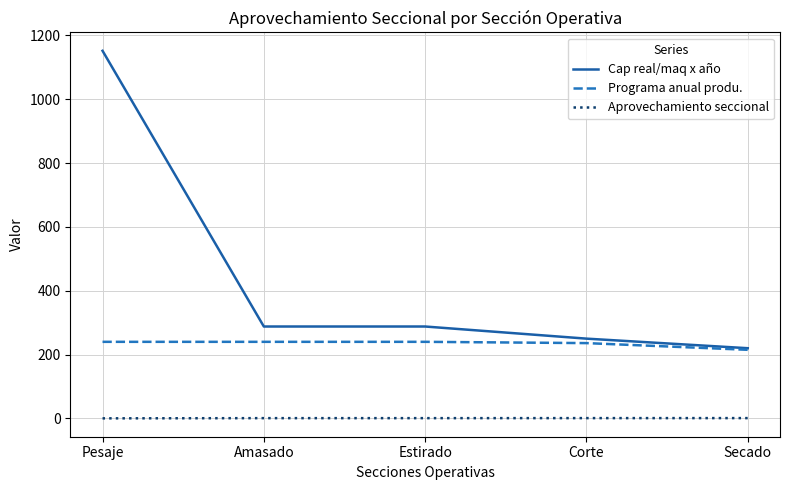

Is the value of Aprovechamiento seccional at Pesaje greater than the value of Programa anual produ. at Secado?

No